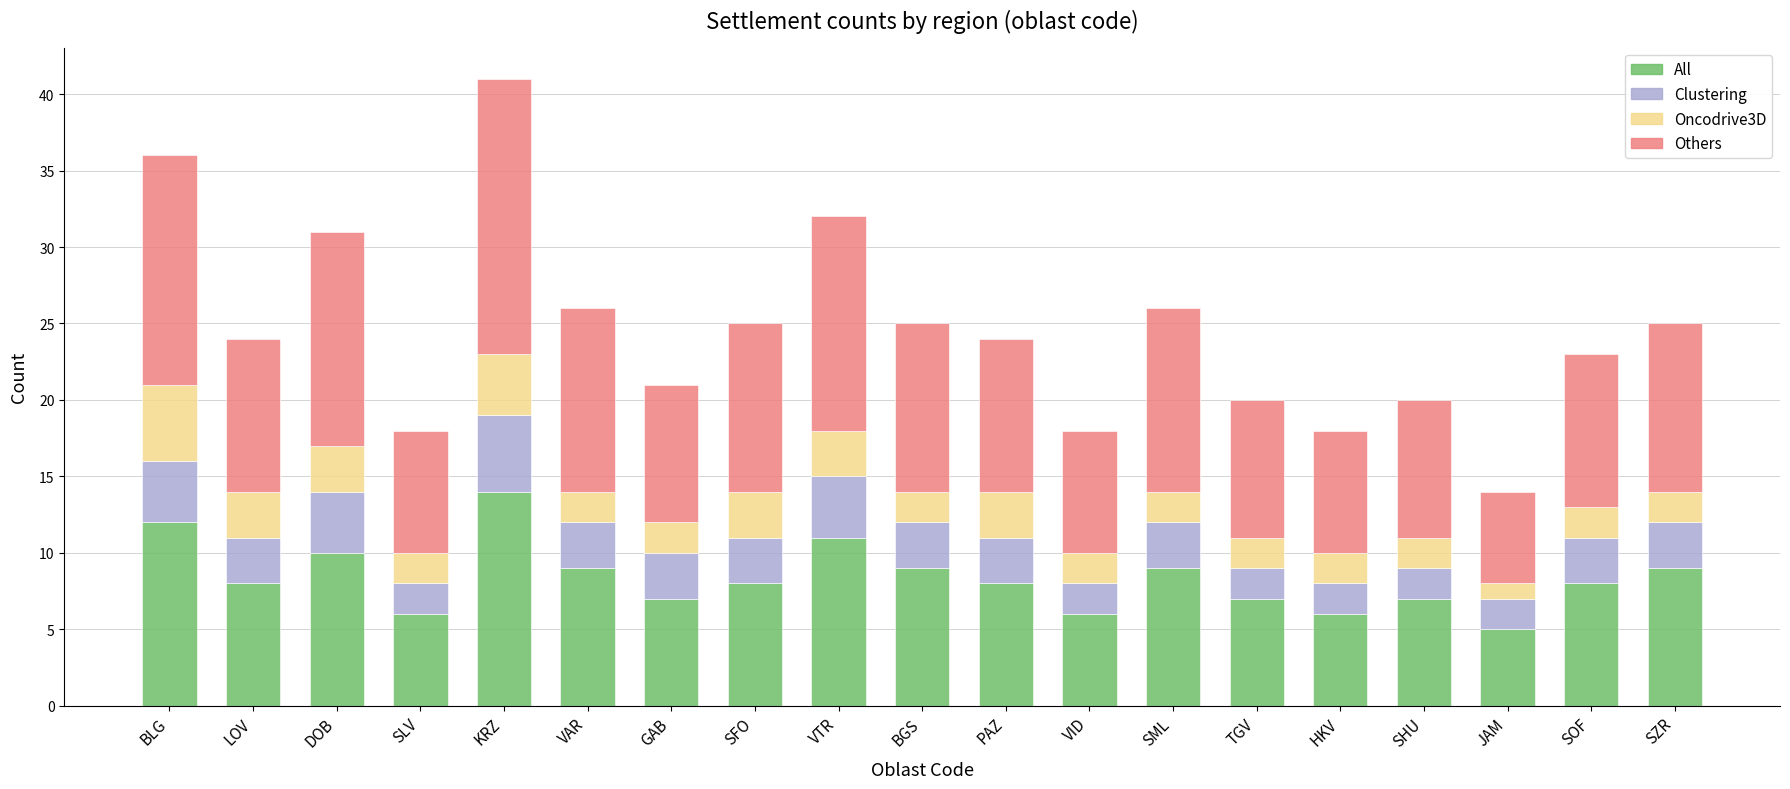

At which category is the sum across all series the highest?

KRZ